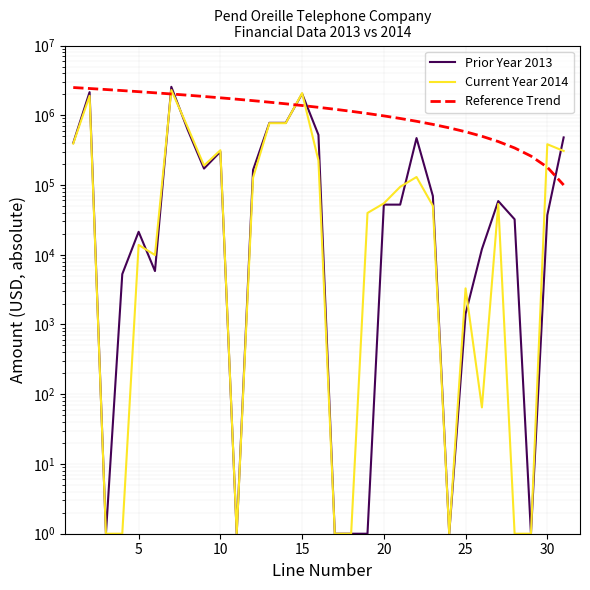

Which series ends up on top after the final intersection of Prior Year 2013 and Current Year 2014?

Prior Year 2013